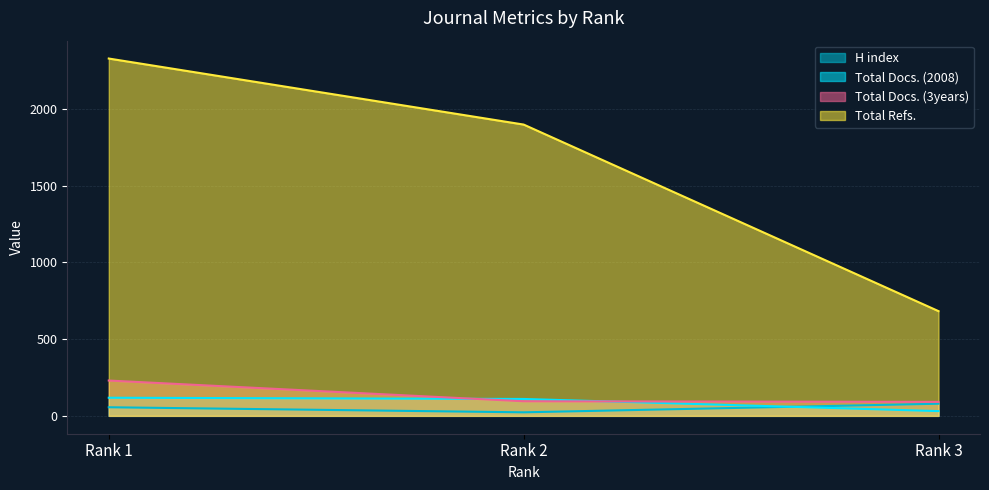

Reading right to left, transcribe all the data shown in this chart.

H index: Rank 3=79	Rank 2=23	Rank 1=56
Total Docs. (2008): Rank 3=31	Rank 2=110	Rank 1=118
Total Docs. (3years): Rank 3=91	Rank 2=95	Rank 1=230
Total Refs.: Rank 3=682	Rank 2=1897	Rank 1=2327